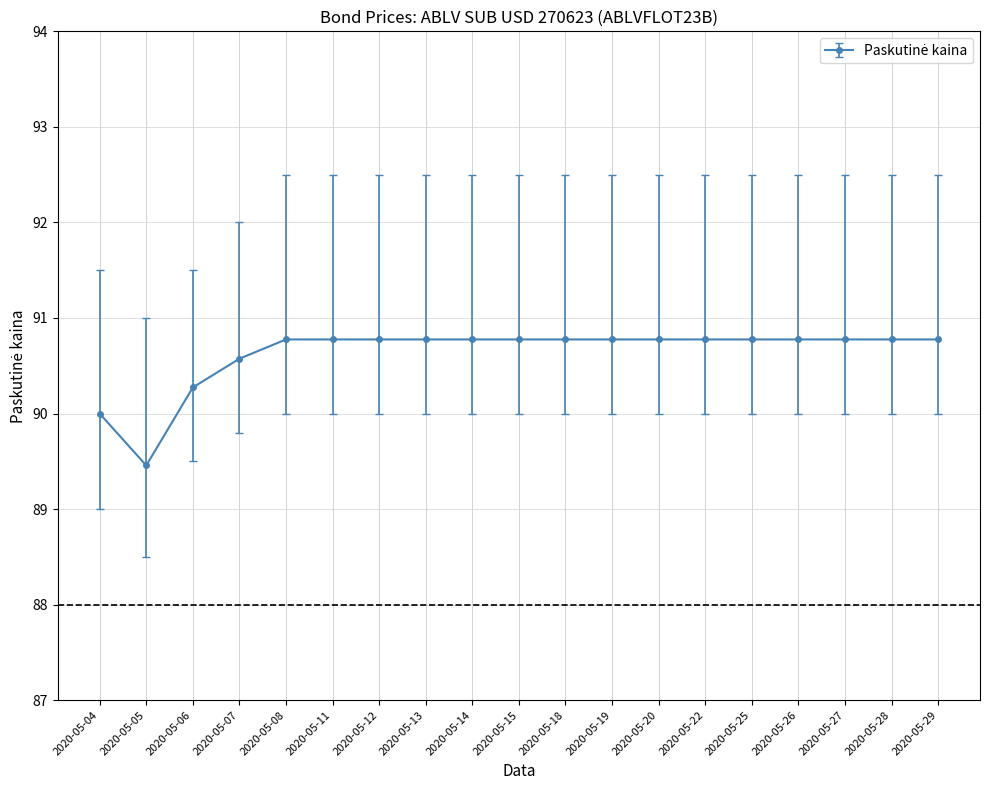

At which label is the value closest to 90?

2020-05-04